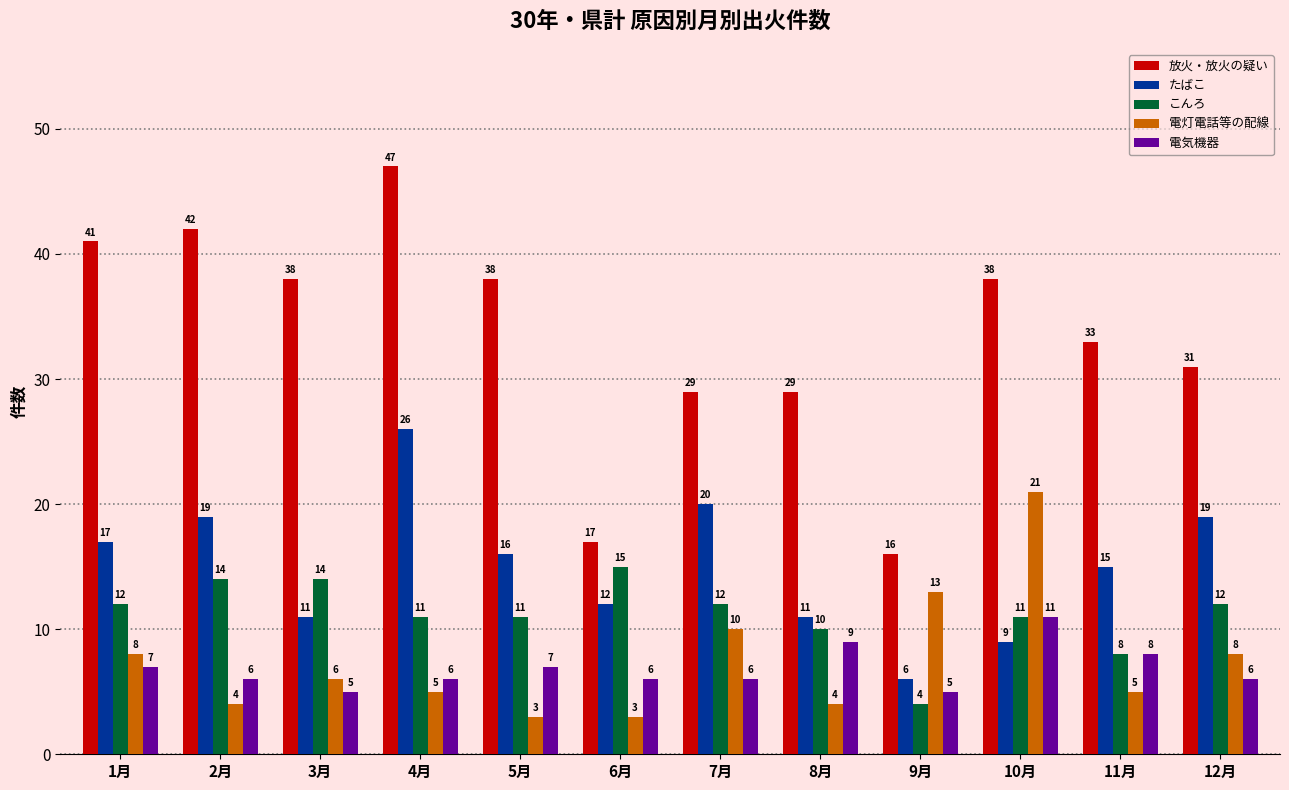

Which series has the widest spread of values?

放火・放火の疑い